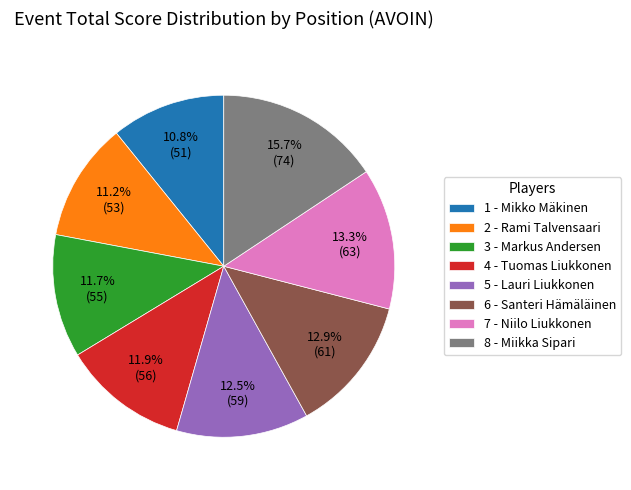

Is it true that 1 - Mikko Mäkinen is 11% of the pie?

True